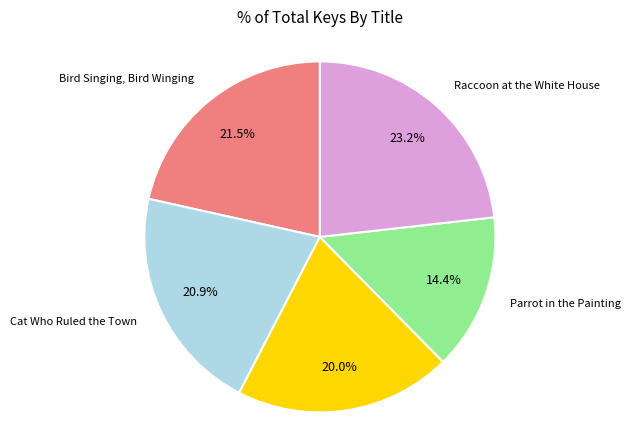

Is there a majority slice in this chart?

No